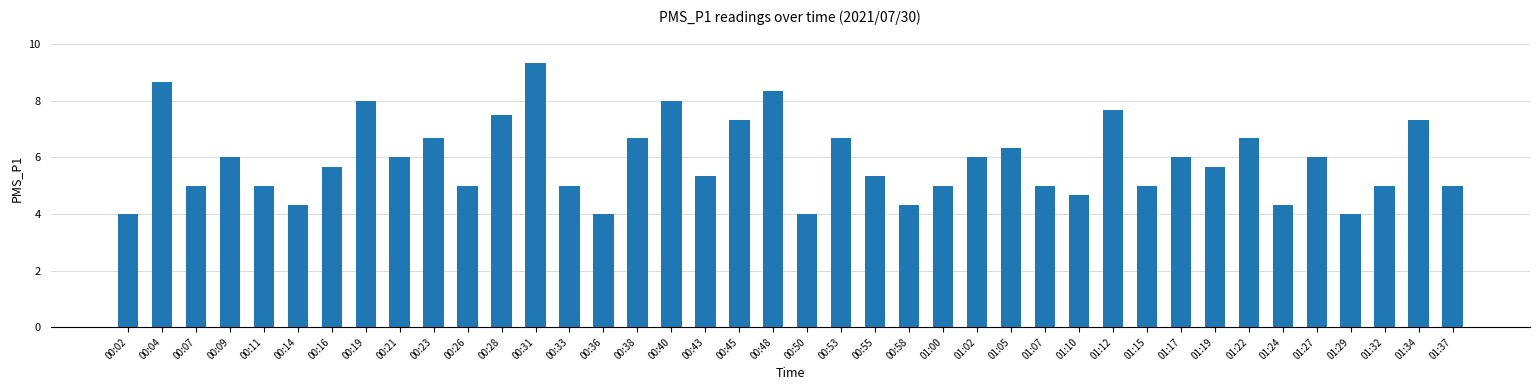

At which category does the chart reach its peak across all series?

00:31